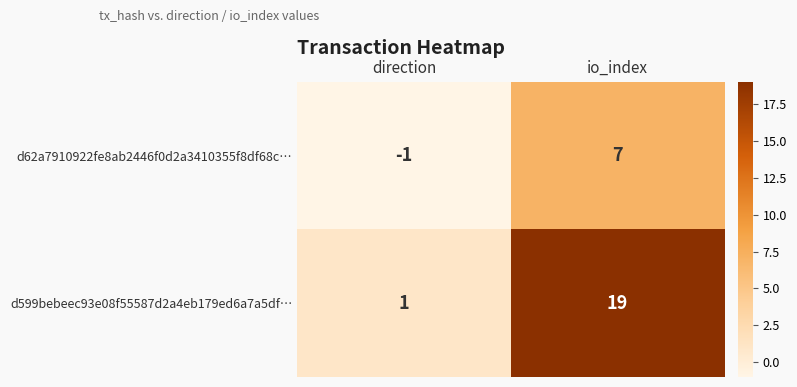

Which series has the largest range (max minus min)?

d599bebeec93e08f55587d2a4eb179ed6a7a5df…